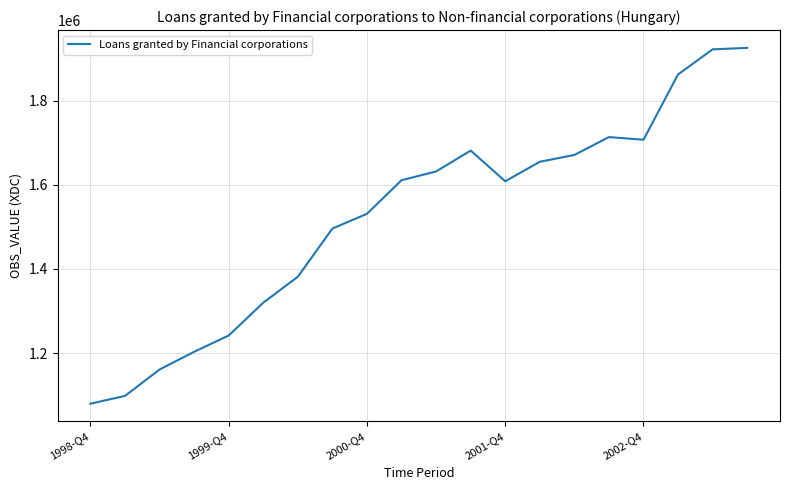

What is the difference between the maximum and minimum values?

845788